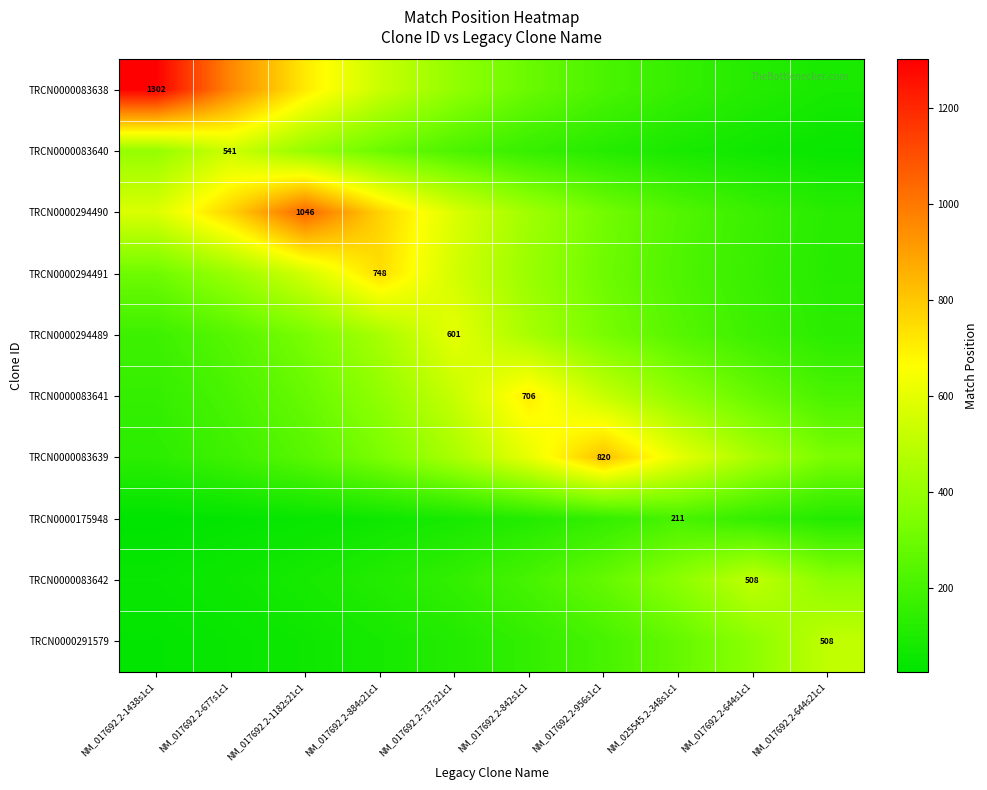

List the labels in order of TRCN0000294489 value, smallest first.

NM_017692.2-644s21c1, NM_017692.2-1438s1c1, NM_017692.2-644s1c1, NM_017692.2-677s1c1, NM_025545.2-348s1c1, NM_017692.2-1182s21c1, NM_017692.2-956s1c1, NM_017692.2-884s21c1, NM_017692.2-842s1c1, NM_017692.2-737s21c1